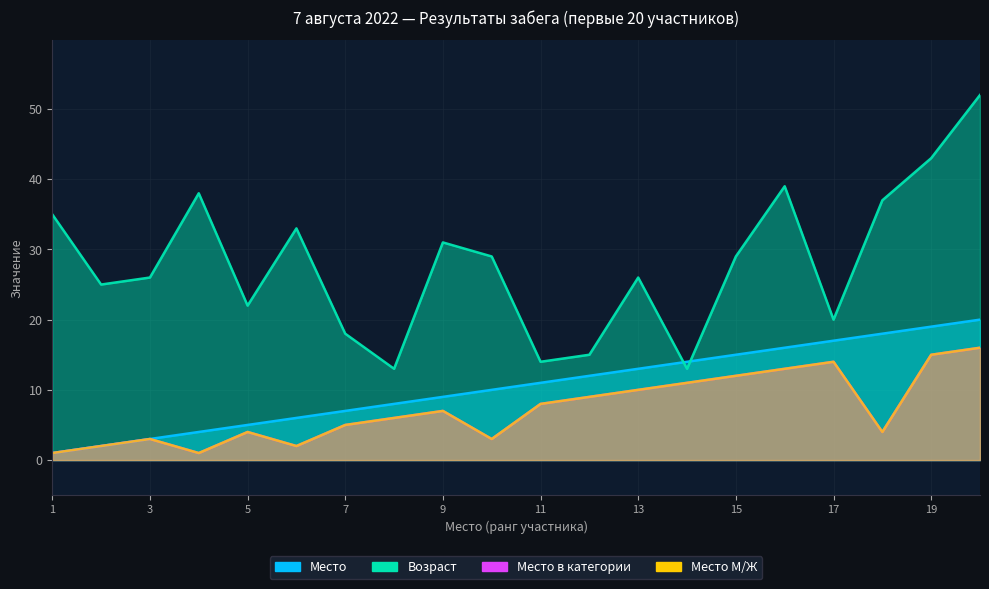

Reading right to left, transcribe all the data shown in this chart.

Место: 20=20	19=19	18=18	17=17	16=16	15=15	14=14	13=13	12=12	11=11	10=10	9=9	8=8	7=7	6=6	5=5	4=4	3=3	2=2	1=1
Возраст: 20=52	19=43	18=37	17=20	16=39	15=29	14=13	13=26	12=15	11=14	10=29	9=31	8=13	7=18	6=33	5=22	4=38	3=26	2=25	1=35
Место в категории: 20=16	19=15	18=4	17=14	16=13	15=12	14=11	13=10	12=9	11=8	10=3	9=7	8=6	7=5	6=2	5=4	4=1	3=3	2=2	1=1
Место М/Ж: 20=16	19=15	18=4	17=14	16=13	15=12	14=11	13=10	12=9	11=8	10=3	9=7	8=6	7=5	6=2	5=4	4=1	3=3	2=2	1=1